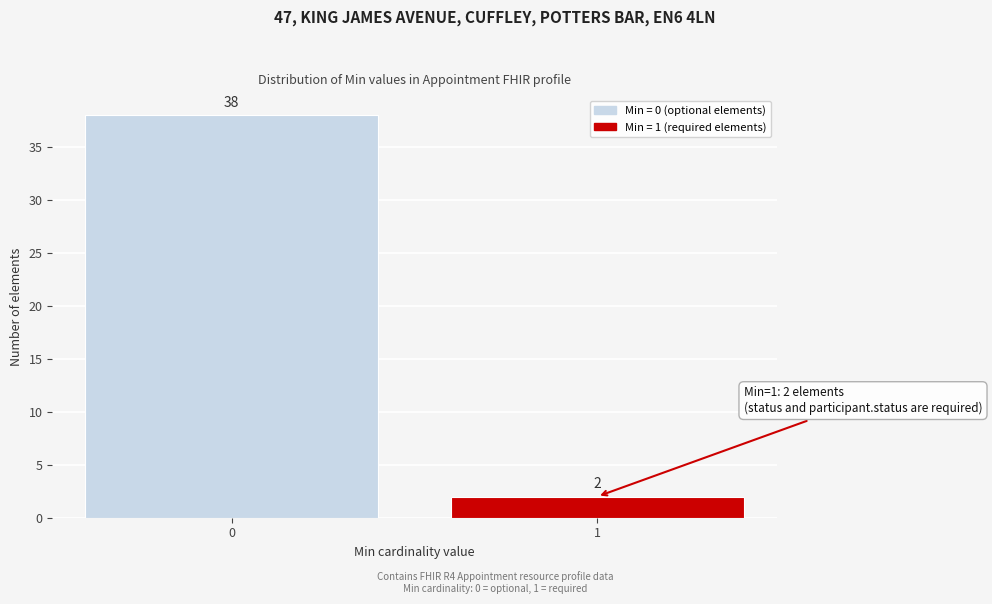

Reading left to right, what are all the values shown in this chart?

0=38	1=2